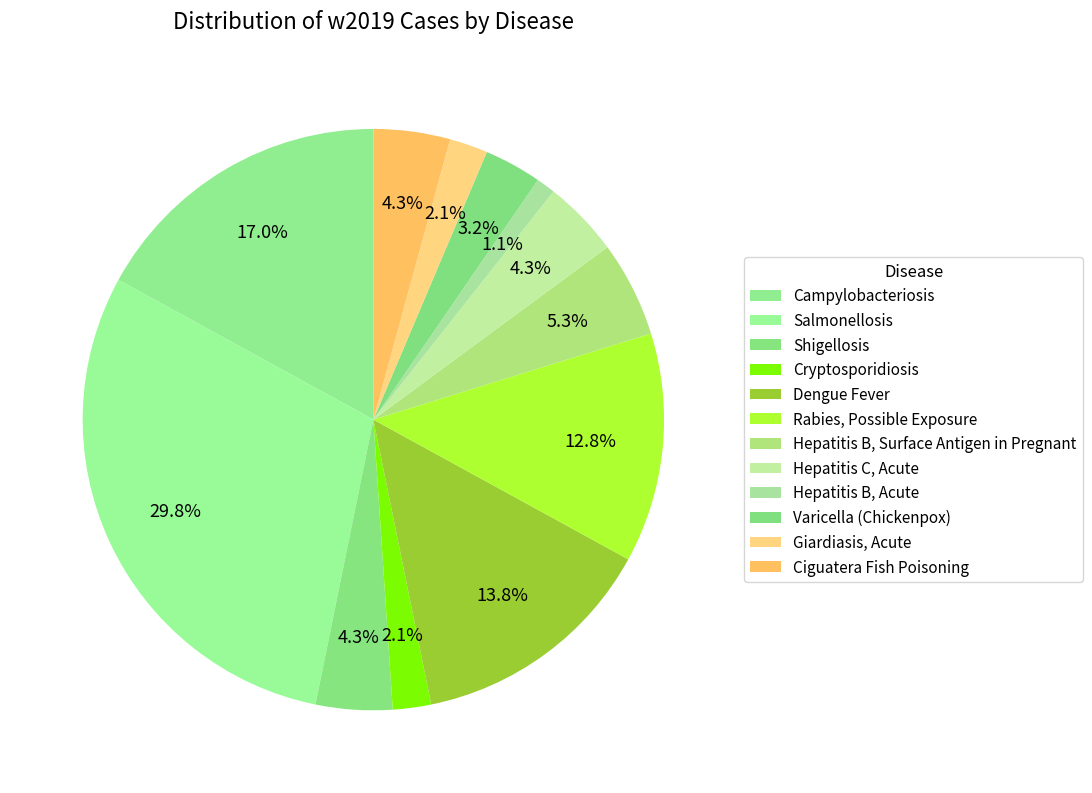

Between Cryptosporidiosis and Hepatitis B, Surface Antigen in Pregnant, which is larger?

Hepatitis B, Surface Antigen in Pregnant